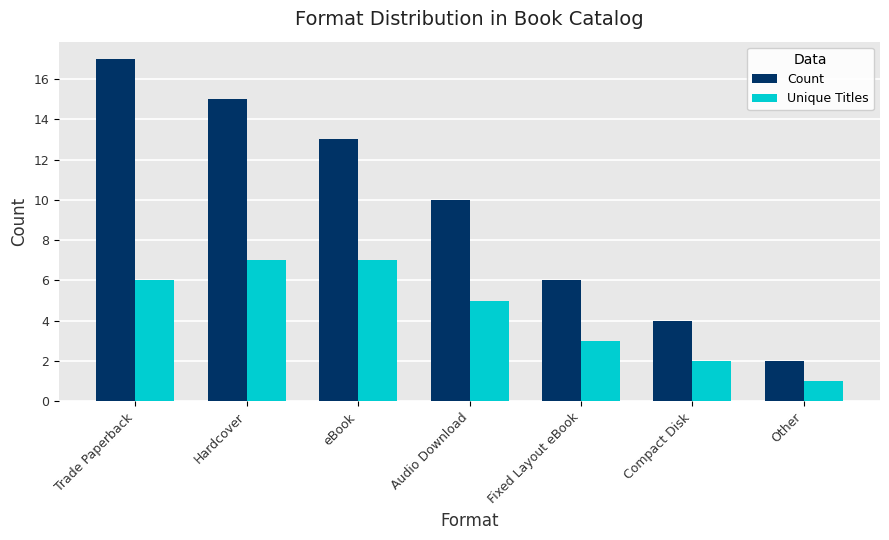

What is the difference between the second highest and second lowest values in the Count series?

11